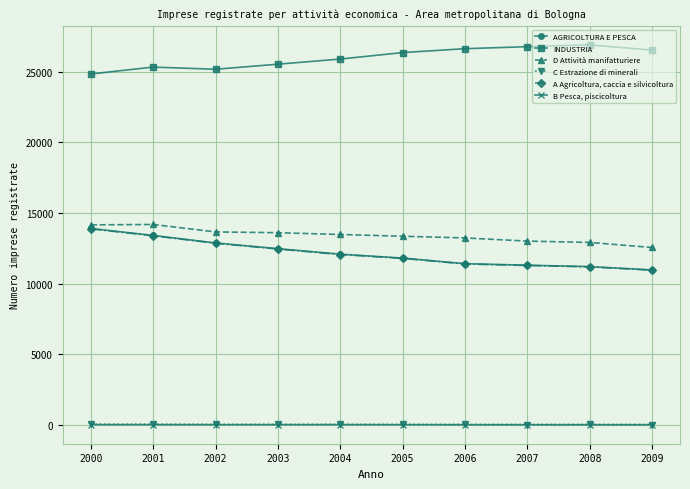

Which series has the largest total across all categories?

INDUSTRIA